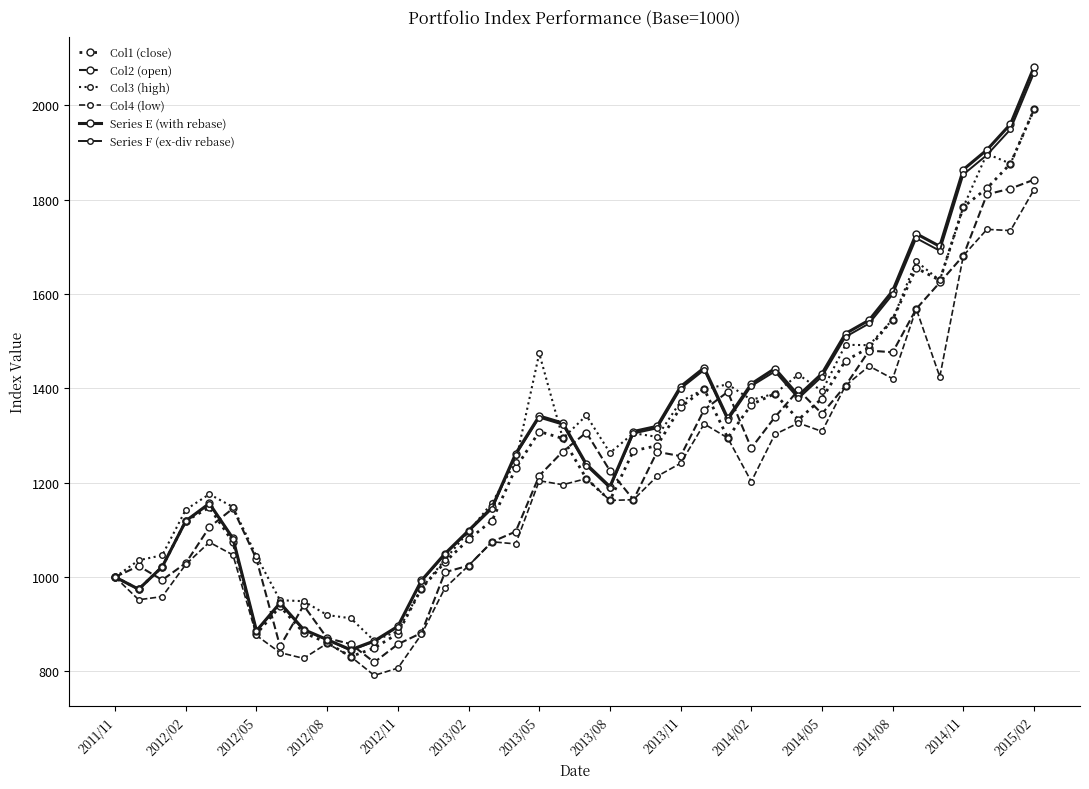

Is this an area chart (filled region under the line)?

No